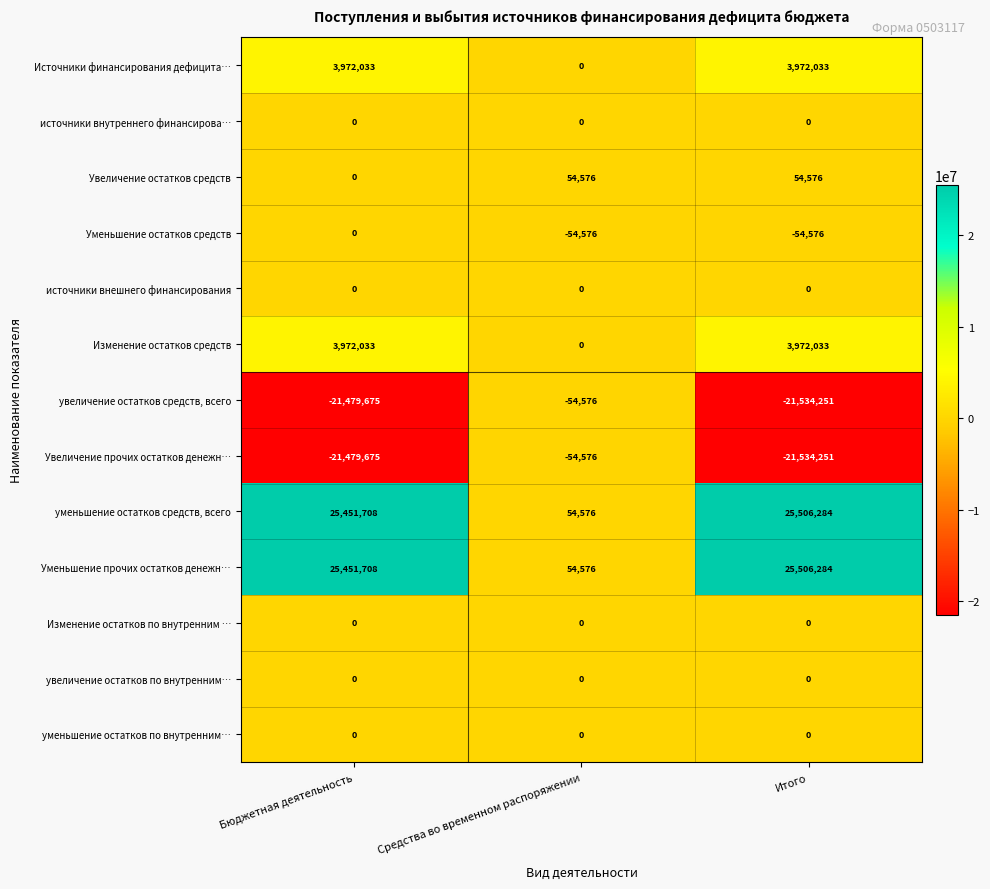

At which label does Источники финансирования дефицита… reach its minimum?

Средства во временном распоряжении